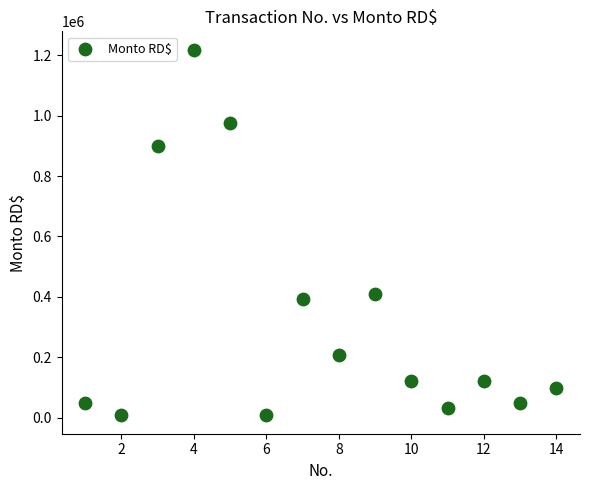

What Y value in the scatter plot is closest to 612875?

408000.0